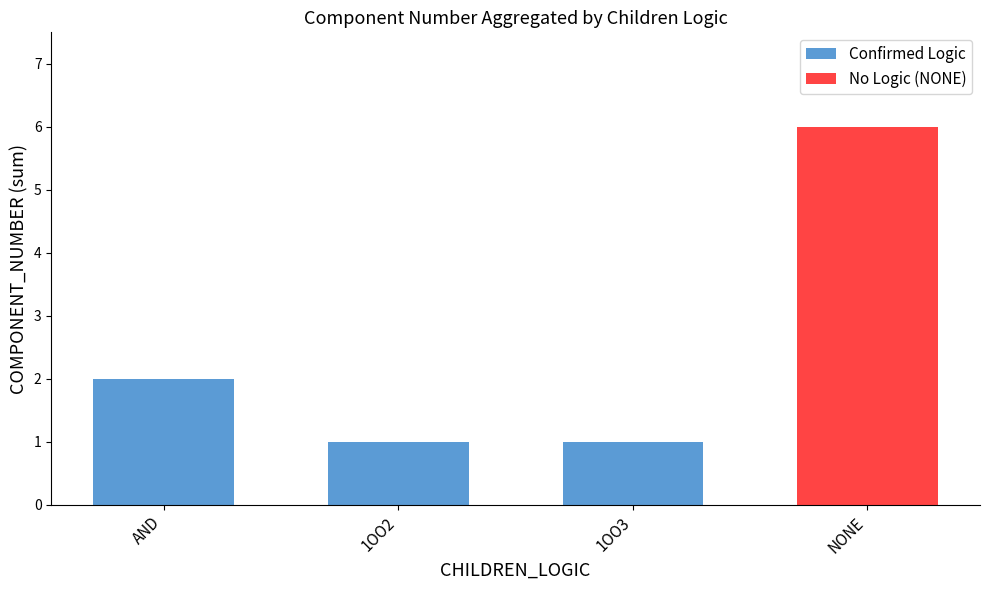

True or false: Confirmed Logic has a value of 2 at AND.

True